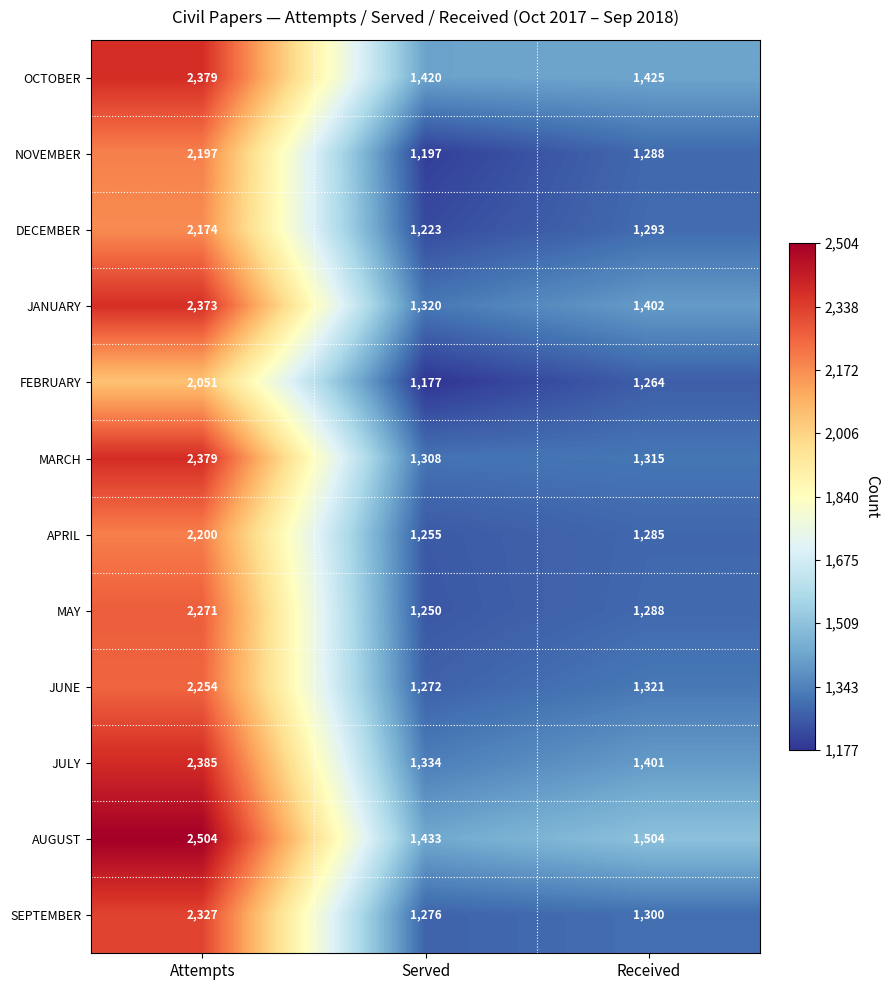

What is the average value of the MAY series?

1603